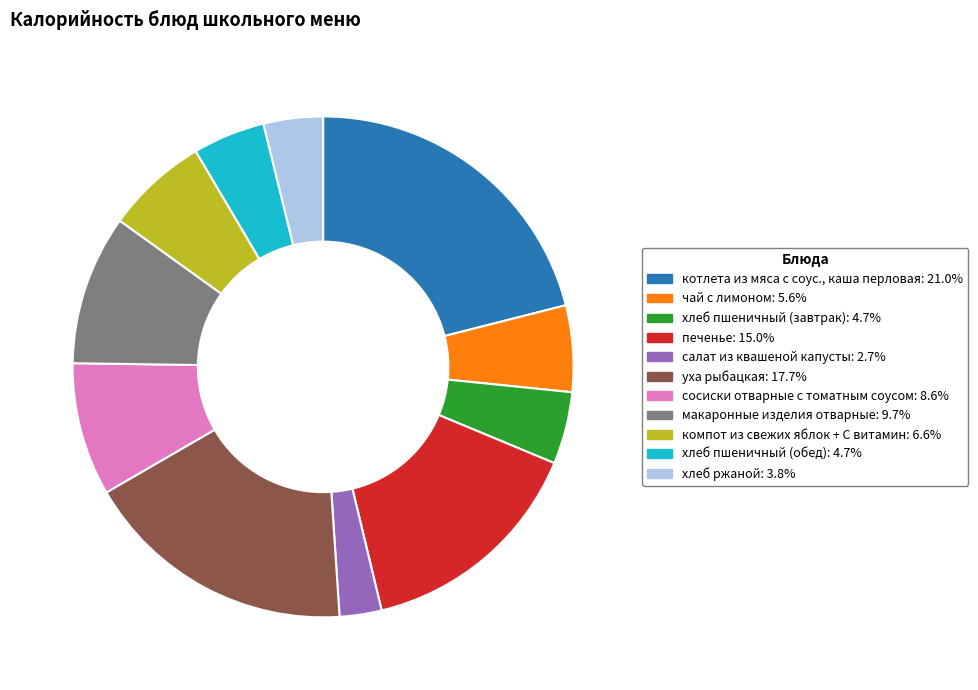

What is the largest slice in the pie chart?

котлета из мяса с соус., каша перловая